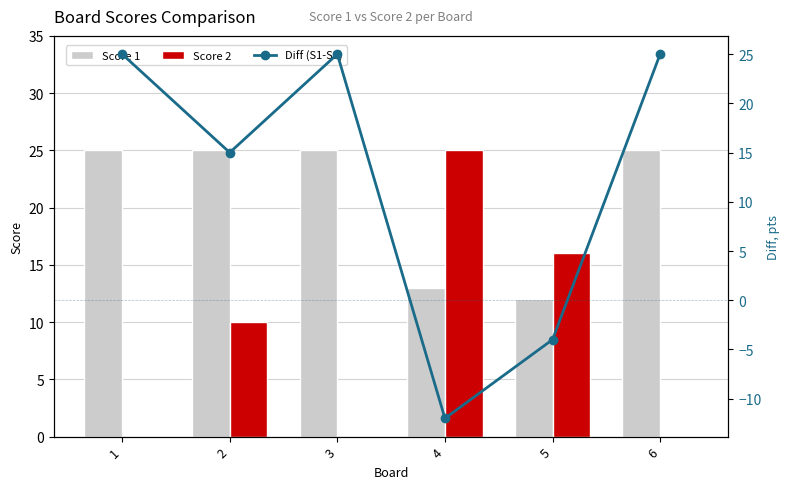

What is the value of the Score 2 bar at the 5th from the left?

16